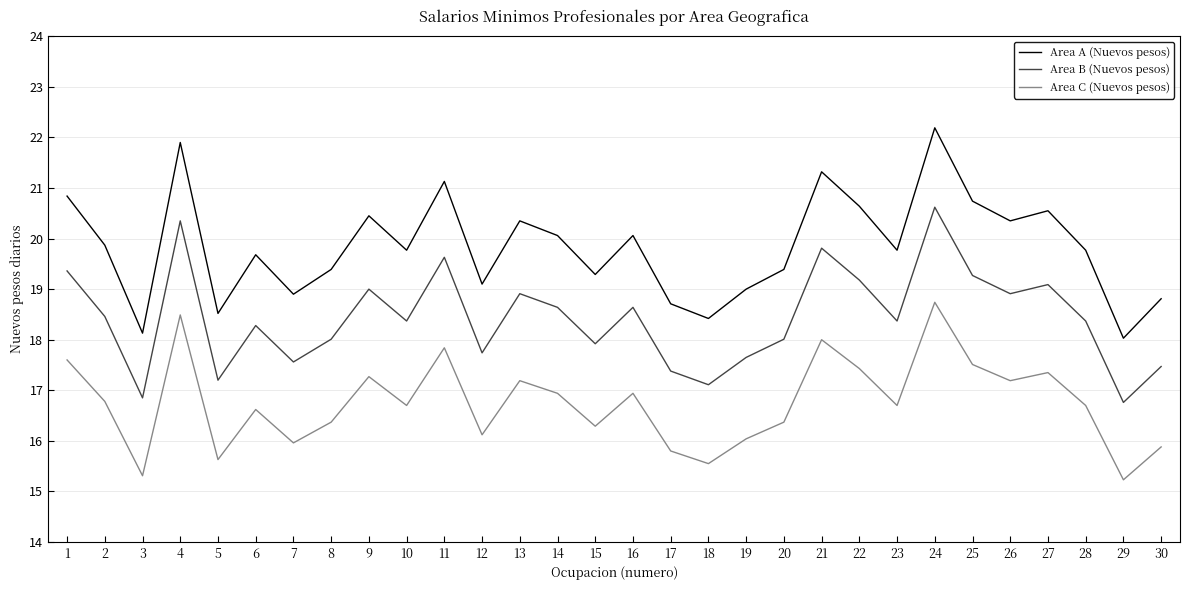

True or false: Area C (Nuevos pesos) and Area A (Nuevos pesos) cross at least once.

False